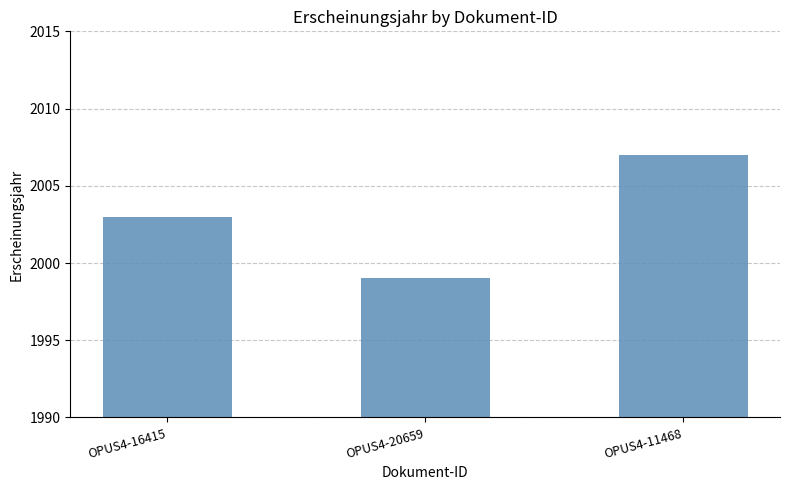

Is it true that the value at OPUS4-11468 is 2007?

True